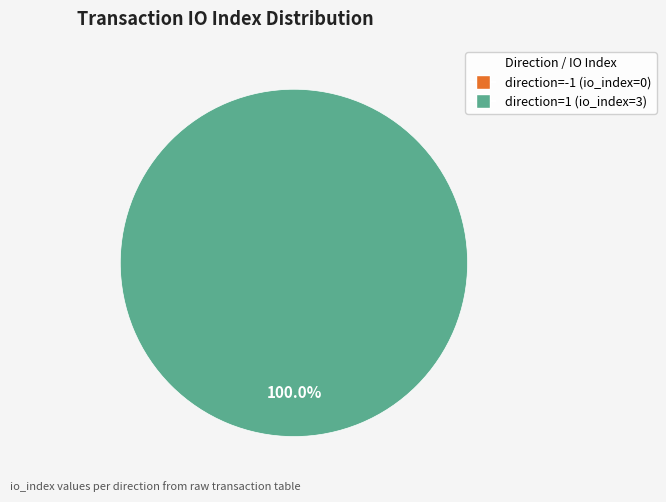

To the nearest percent, what is the combined percentage of direction=-1 (io_index=0) and direction=1 (io_index=3)?

100%